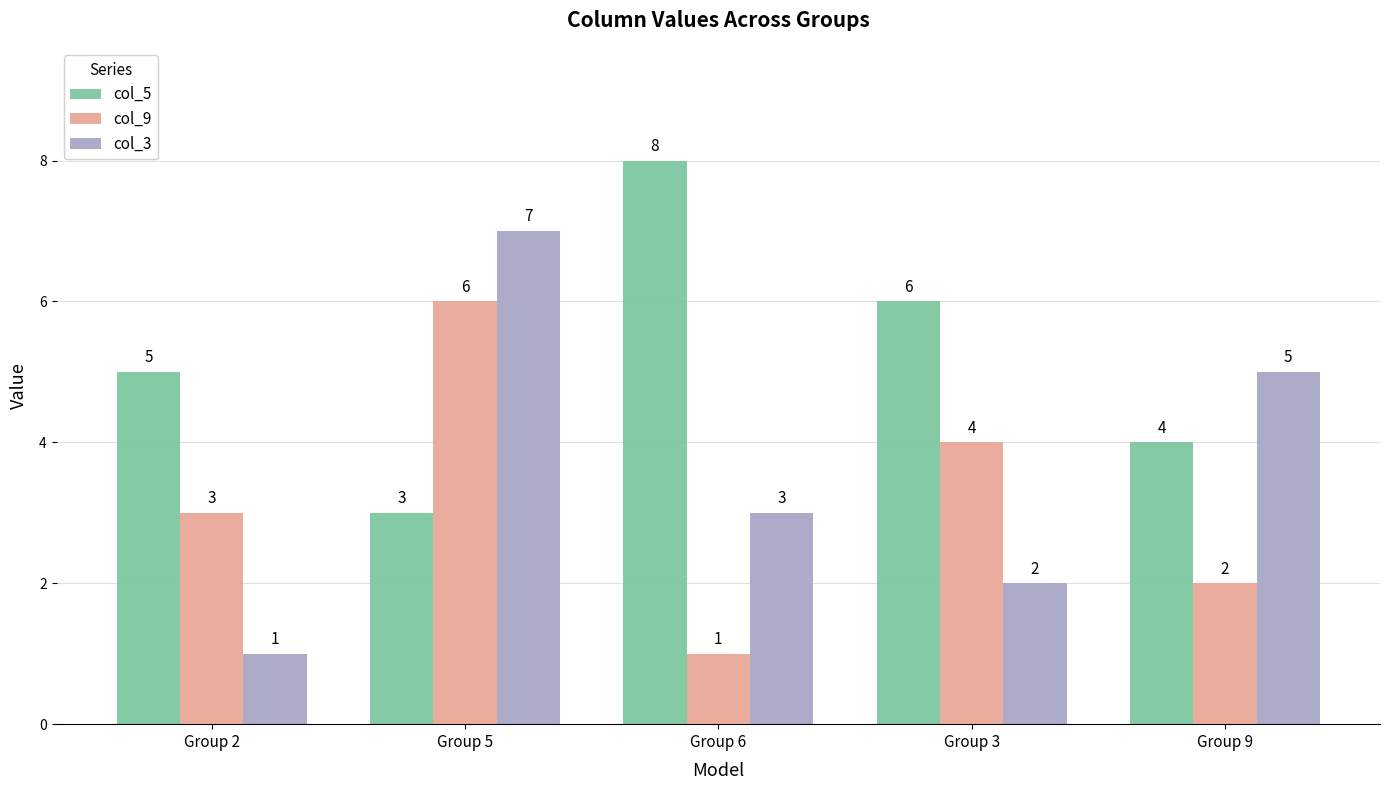

What is the difference between the col_3 values at Group 5 and Group 6?

4